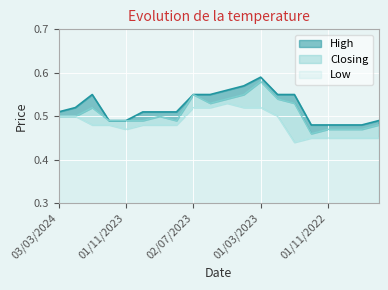

Count the Closing values in the range 0 to 1.

20